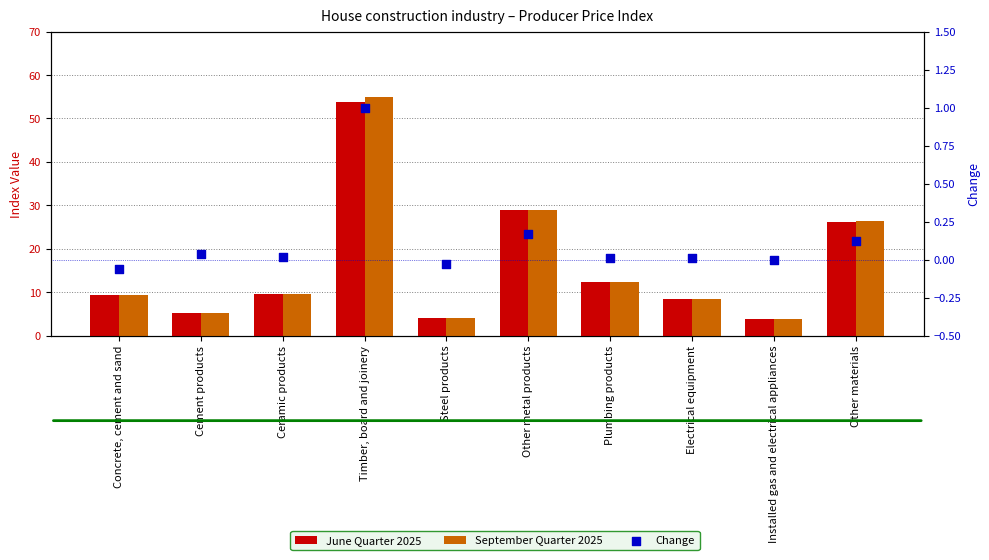

What is the total value across all series at Installed gas and electrical appliances?

7.6